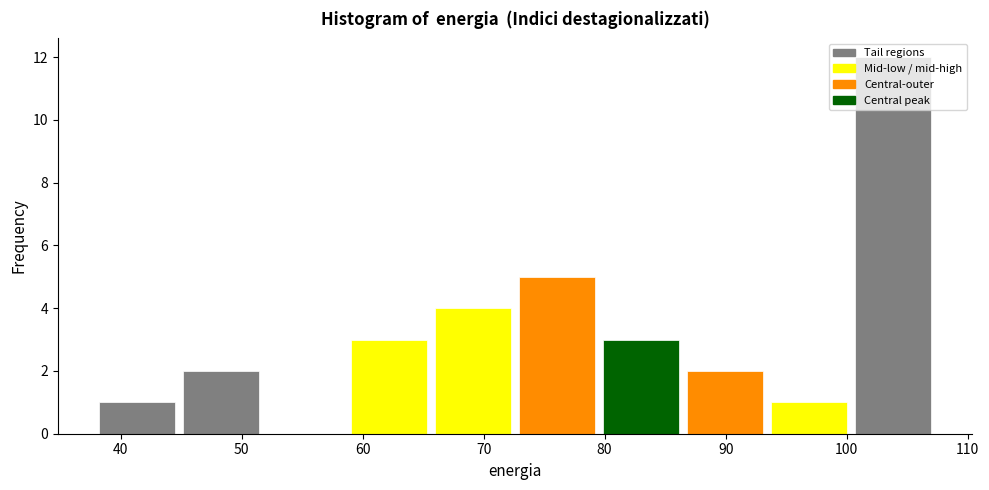

What is the height of the bar covering 73 to 80 on the x-axis? Neither the bar edges nor the heights are printed on the chart, so give them approximately, as read against the axes.

5